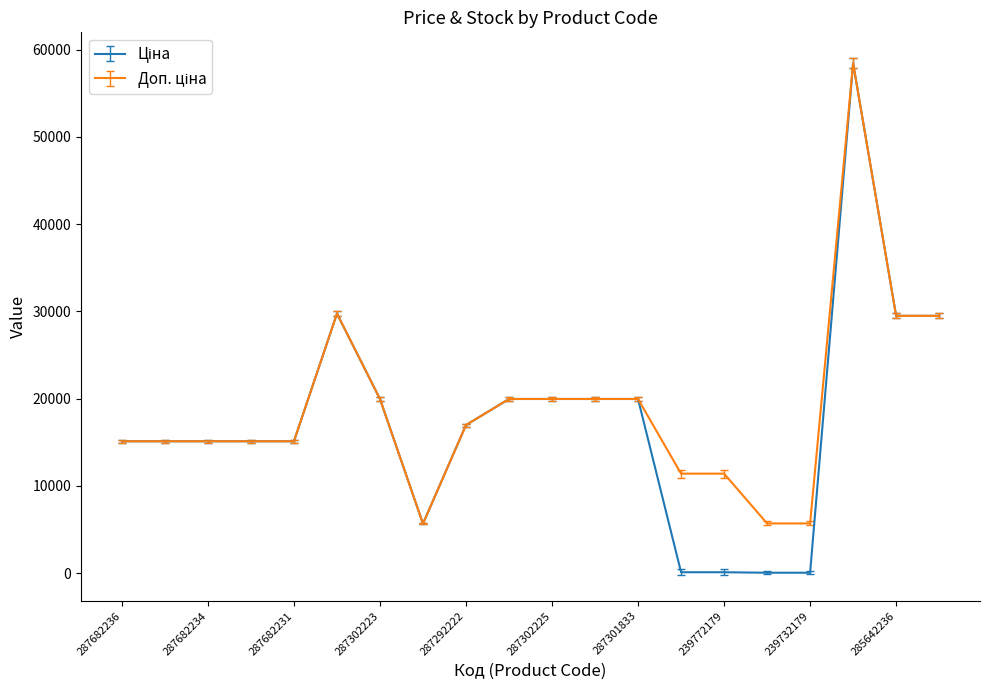

What is the greatest value displayed?

58426.5